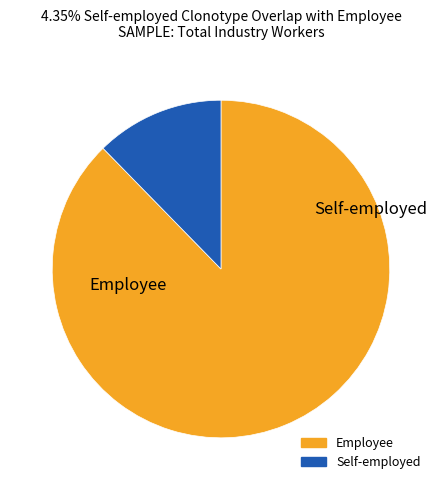

The Self-employed slice represents 1% of the pie. True or false?

False